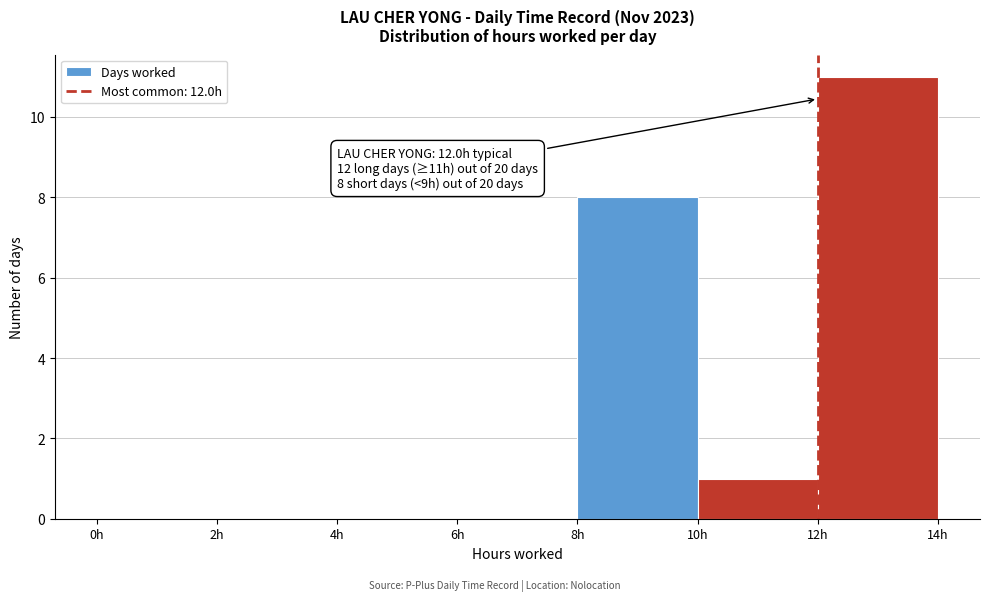

Which range on the x-axis has the tallest bar?

12 to 14